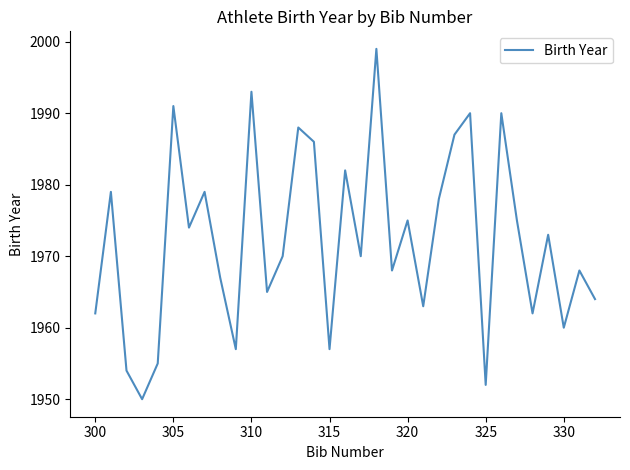

What is the minimum value shown in the chart?

1950